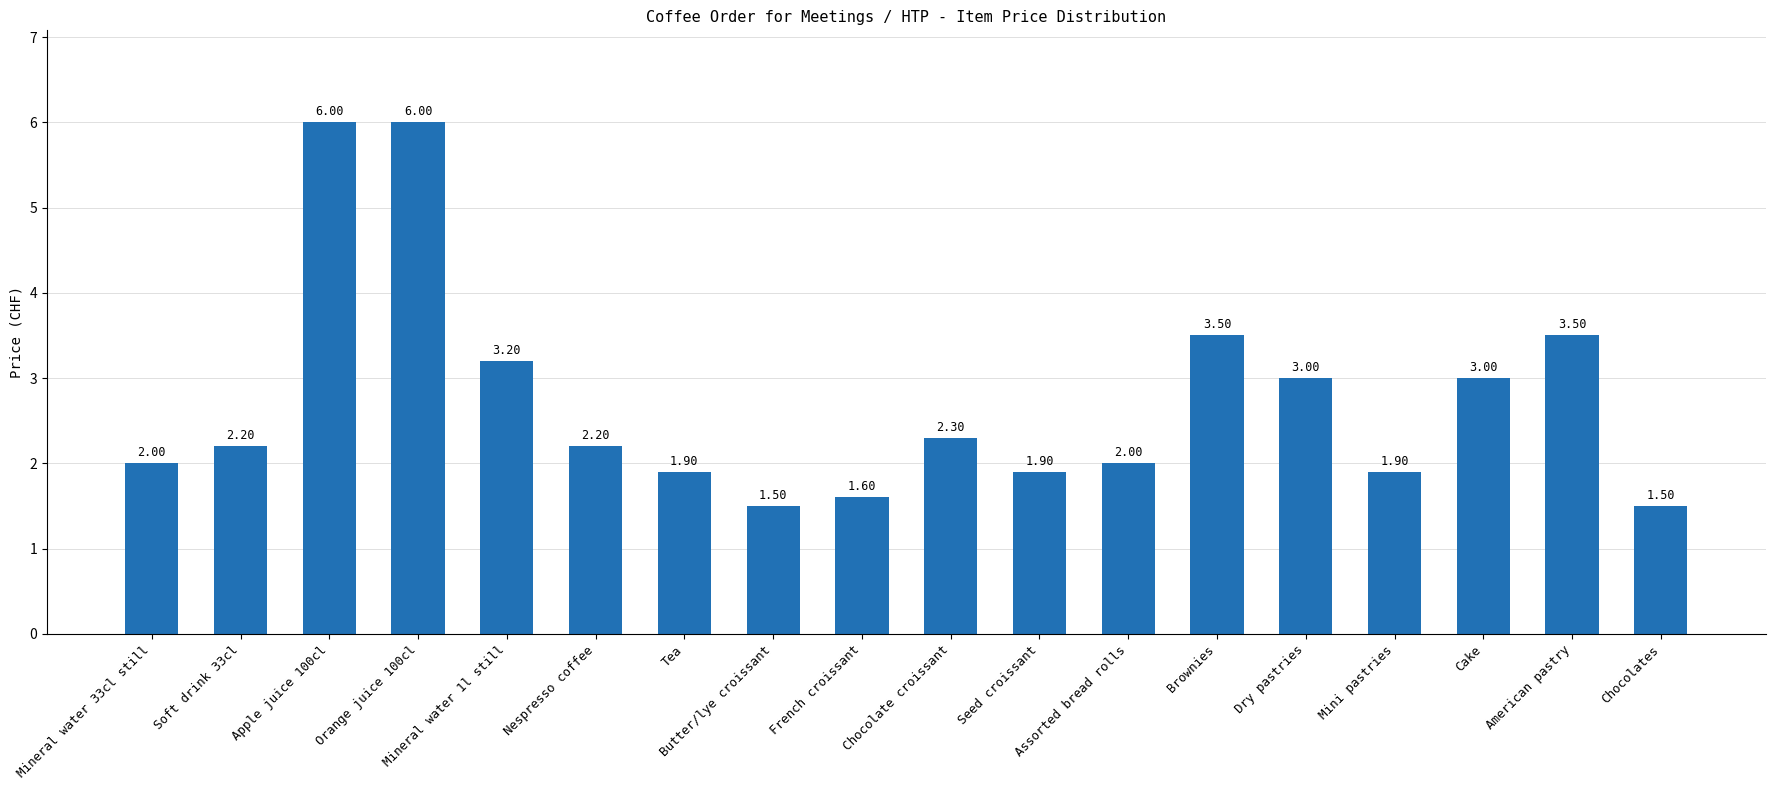

Reading right to left, transcribe all the data shown in this chart.

1.5	3.5	3.0	1.9	3.0	3.5	2.0	1.9	2.3	1.6	1.5	1.9	2.2	3.2	6.0	6.0	2.2	2.0